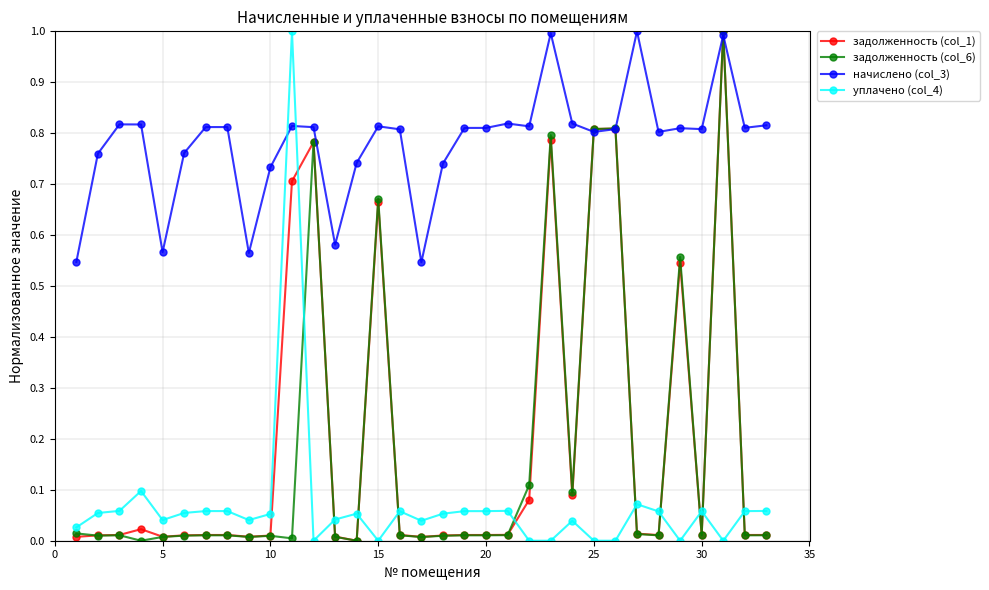

How many series are shown in this chart?

4